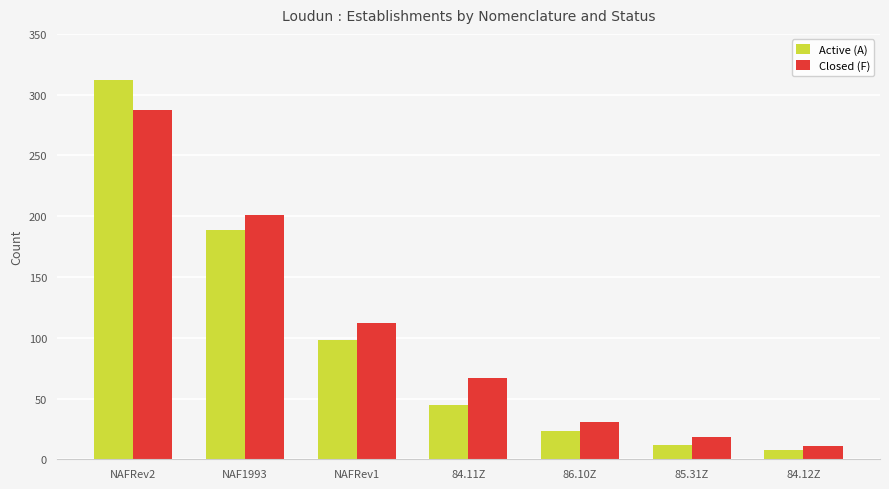

At how many categories does at least one series exceed 225?

1